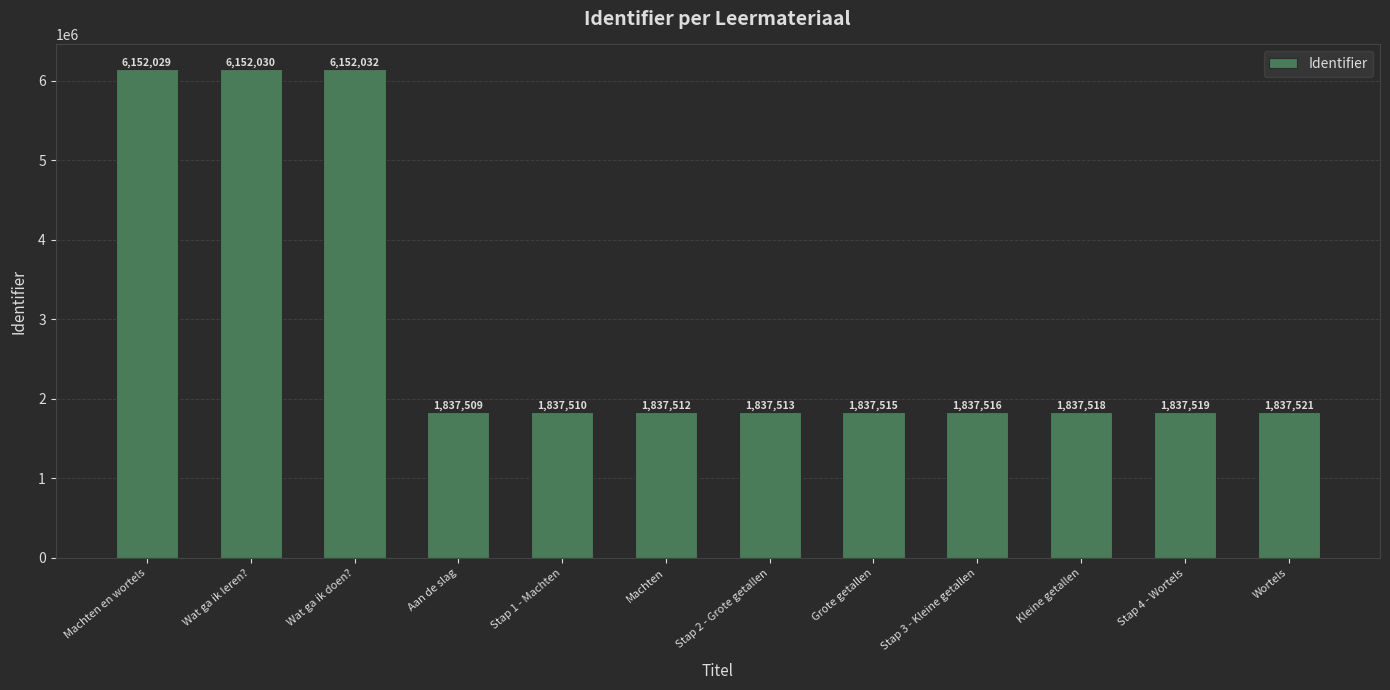

Rank the categories by value from highest to lowest.

Wat ga ik doen?, Wat ga ik leren?, Machten en wortels, Wortels, Stap 4 - Wortels, Kleine getallen, Stap 3 - Kleine getallen, Grote getallen, Stap 2 - Grote getallen, Machten, Stap 1 - Machten, Aan de slag